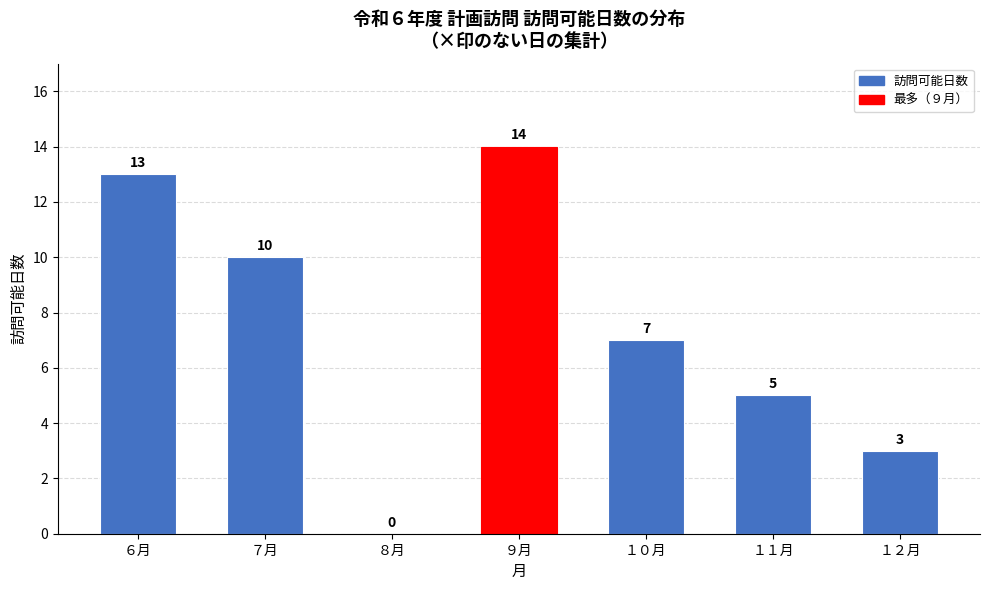

Reading left to right, extract all data points from this chart.

６月=13	７月=10	８月=0	９月=14	１０月=7	１１月=5	１２月=3